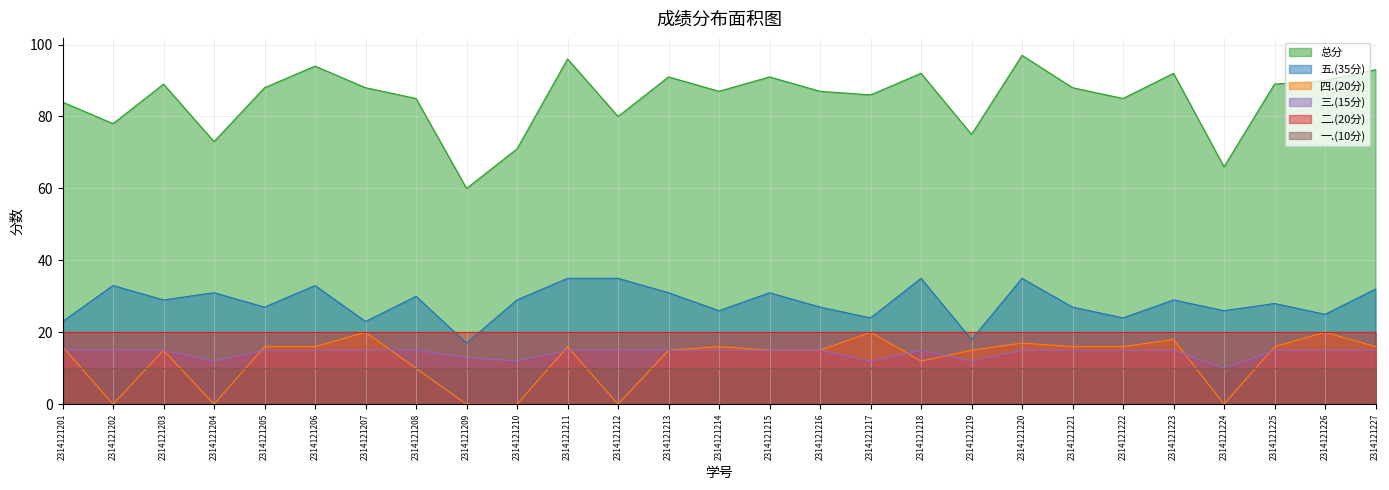

What is the average value of the 四.(20分) series?

12